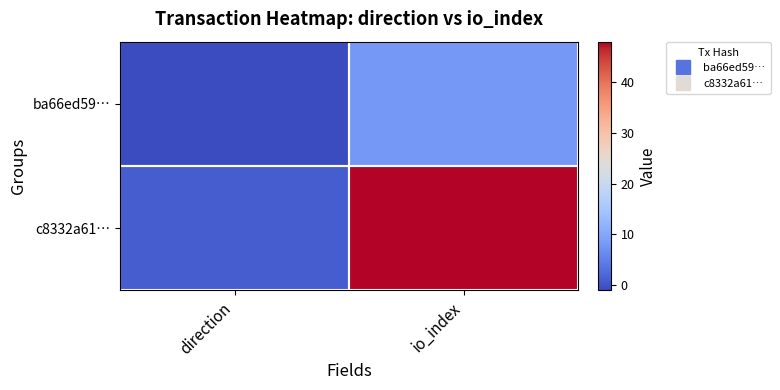

Reading right to left, what are all the values shown in this chart?

ba66ed59…: io_index=8	direction=-1
c8332a61…: io_index=48	direction=1